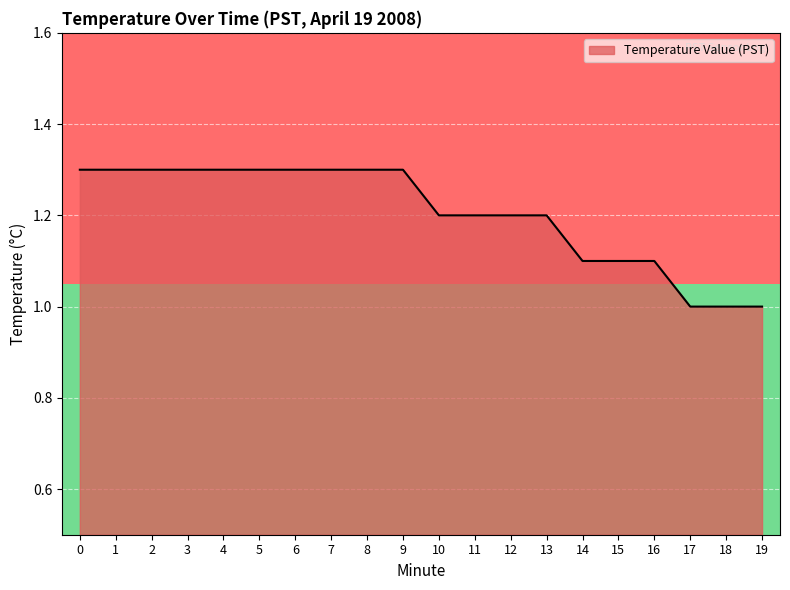

The Temperature Value (PST) series shows 0.5 at 8. True or false?

False